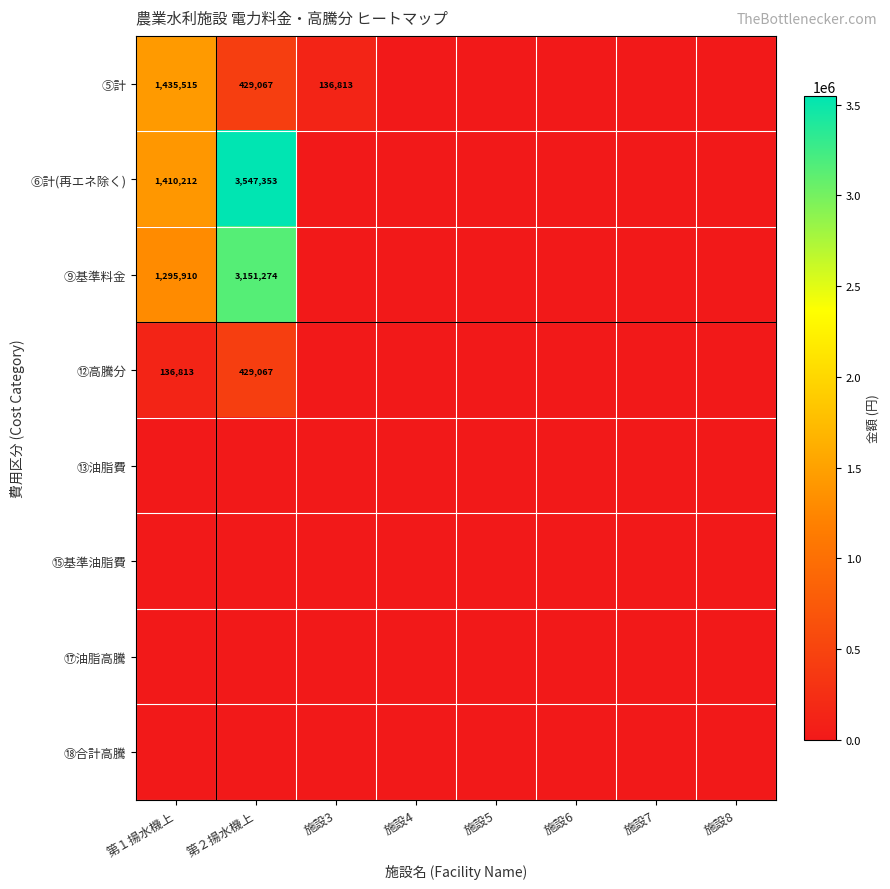

The value of ⑤計 at 第１揚水機上 is 2075200. True or false?

False